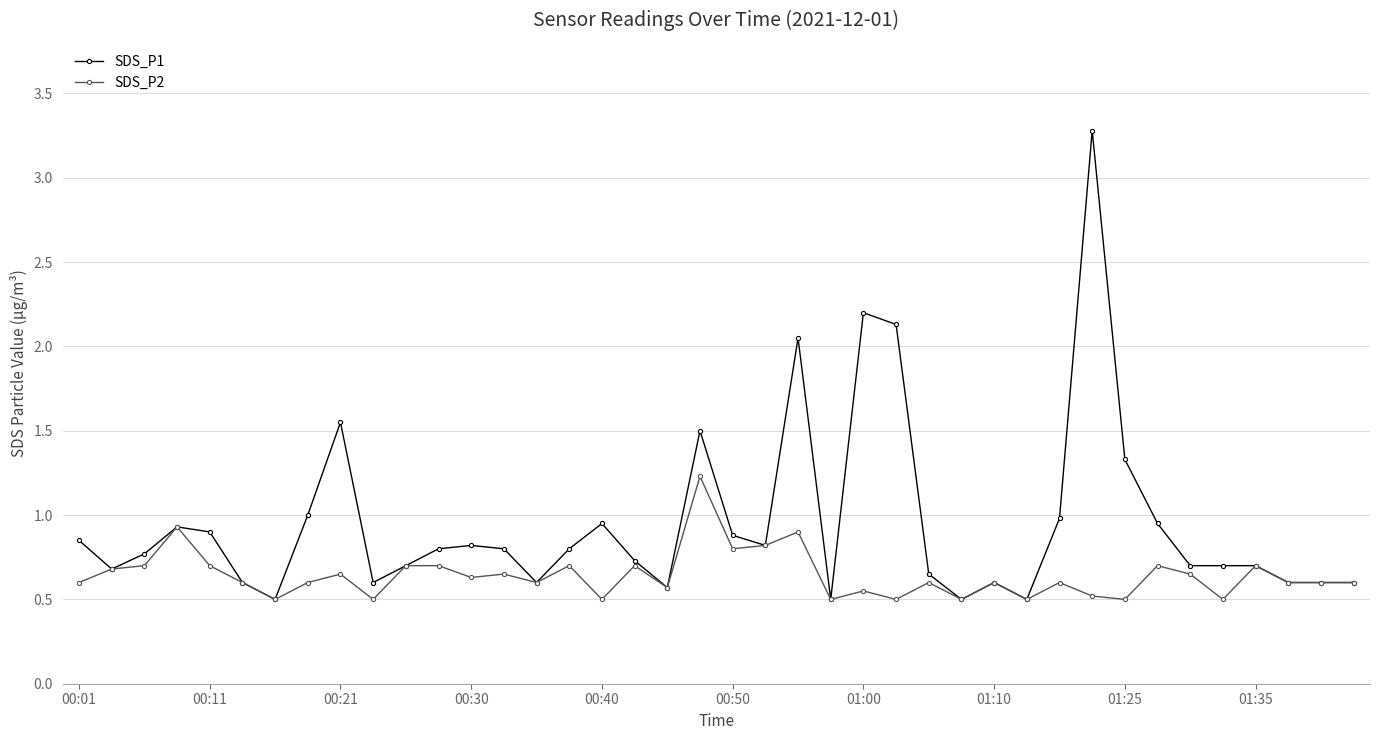

What is the maximum value for SDS_P2?

1.2